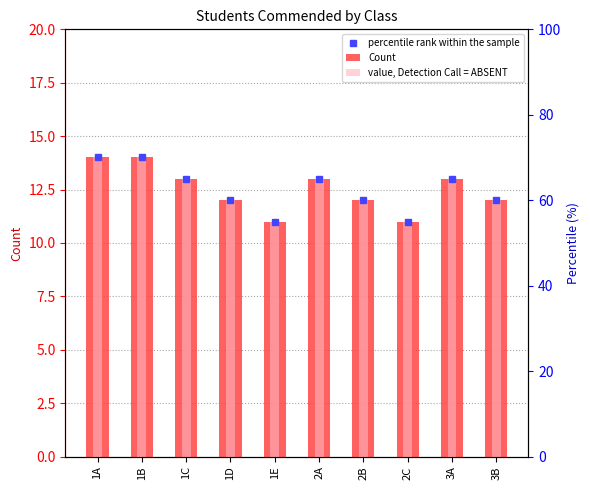

At which label is value, Detection Call = ABSENT closest to 12?

1D